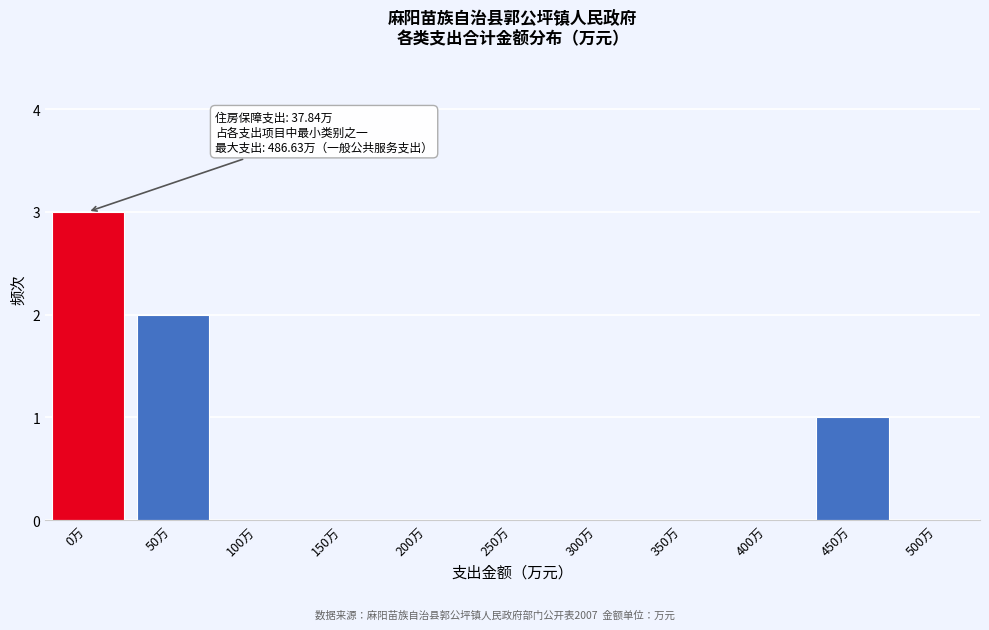

Reading left to right, what are all the values shown in this chart?

0万=3	50万=2	100万=0	150万=0	200万=0	250万=0	300万=0	350万=0	400万=0	450万=1	500万=0